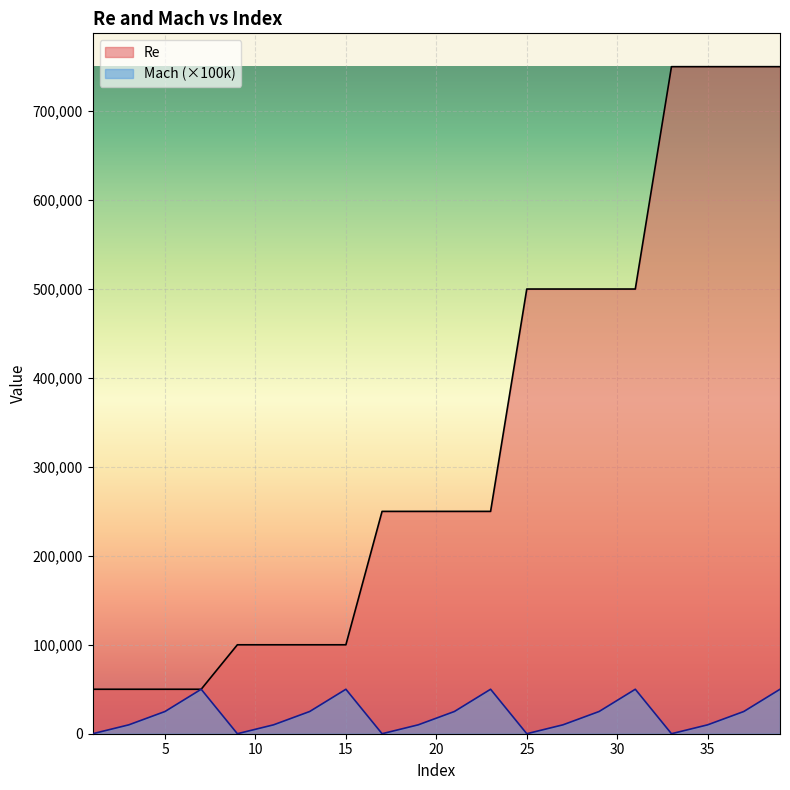

What is the approximate value of Mach at 39, to the nearest 10?

50000